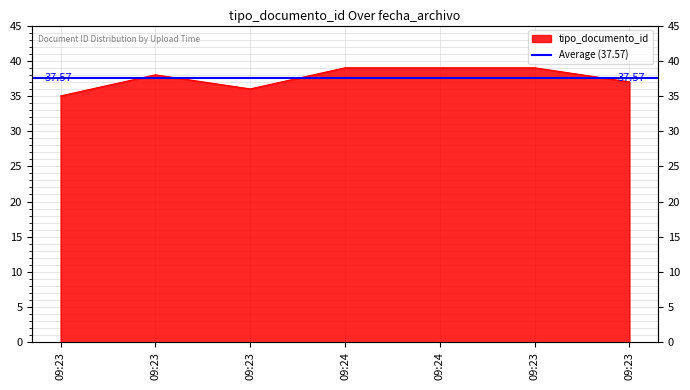

At which label does the data first exceed 38?

09:24